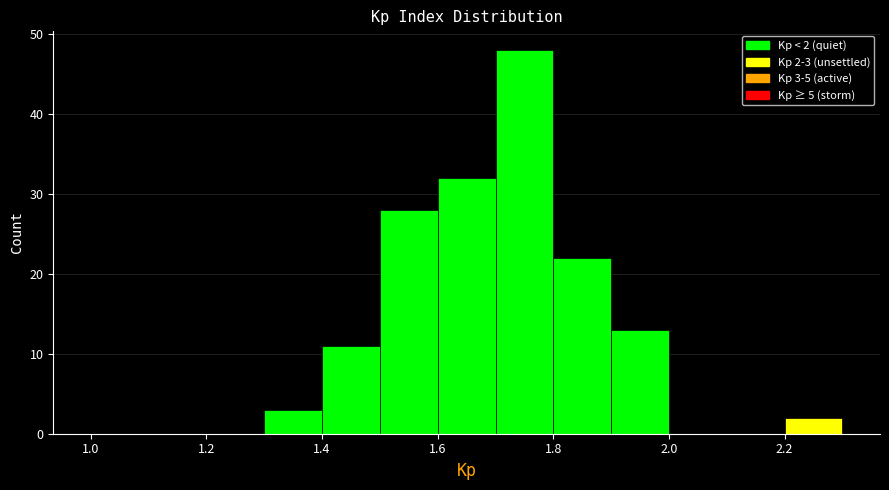

Over which range of the x-axis is the bar tallest?

1.7 to 1.8